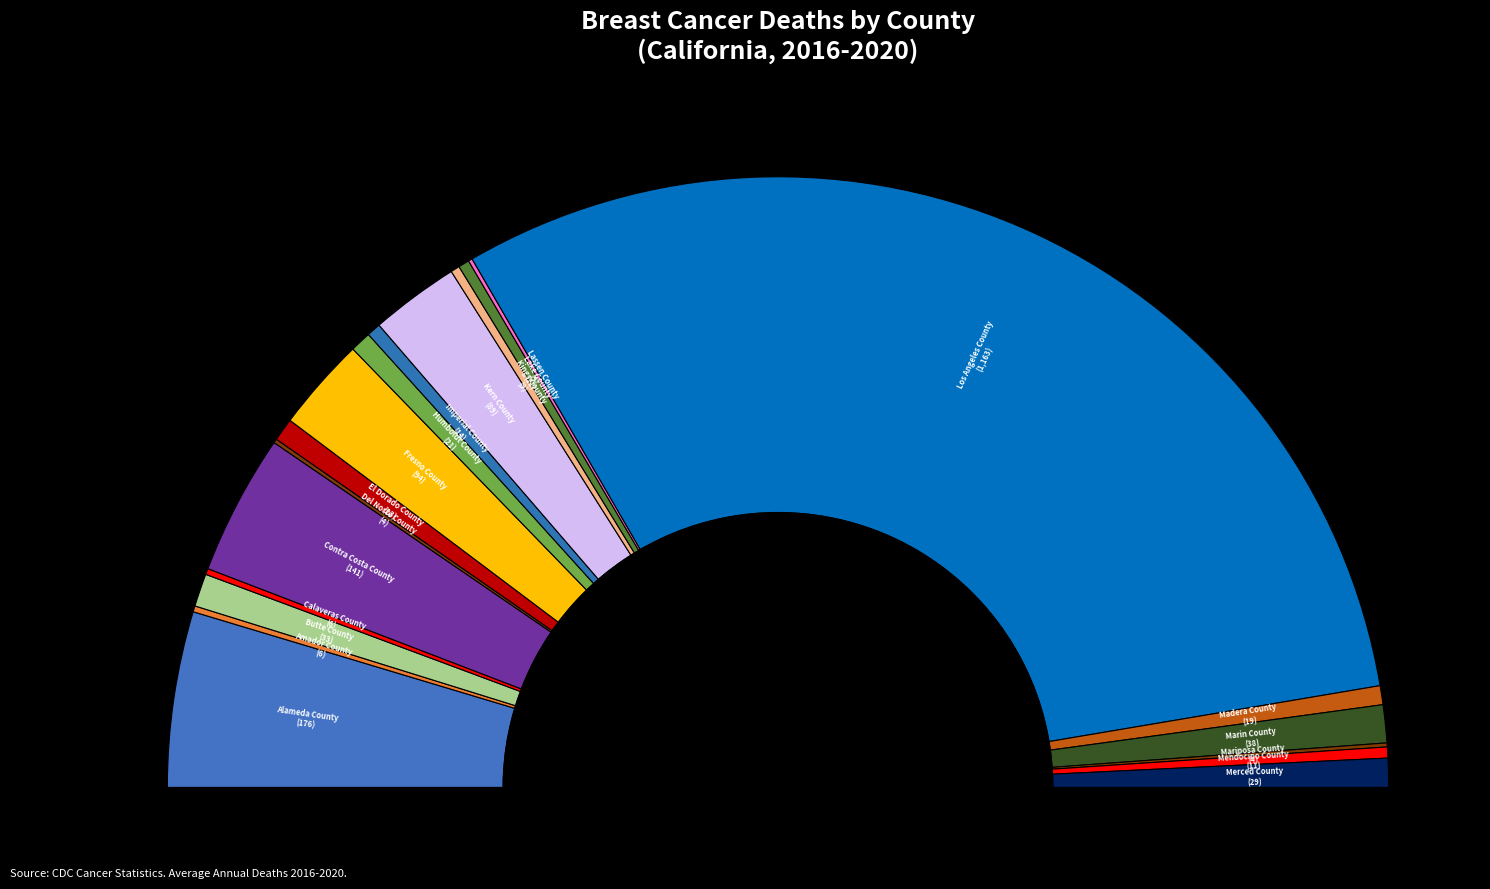

What is the smallest slice in the pie chart?

Del Norte County